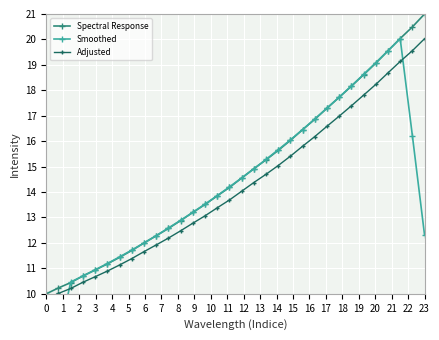

What is the minimum value for Spectral Response?

10.0